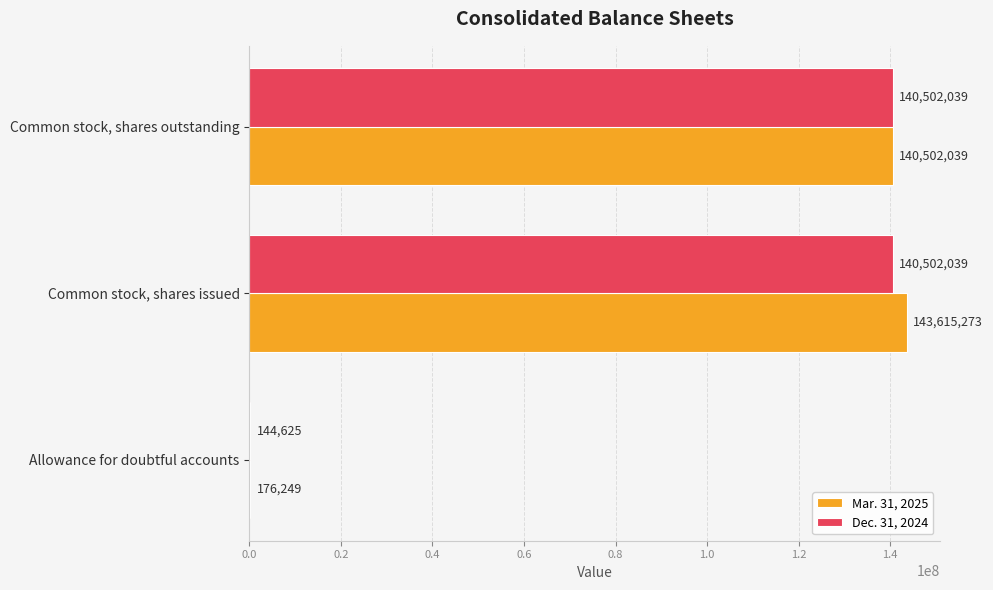

Which series has the largest range (max minus min)?

Mar. 31, 2025